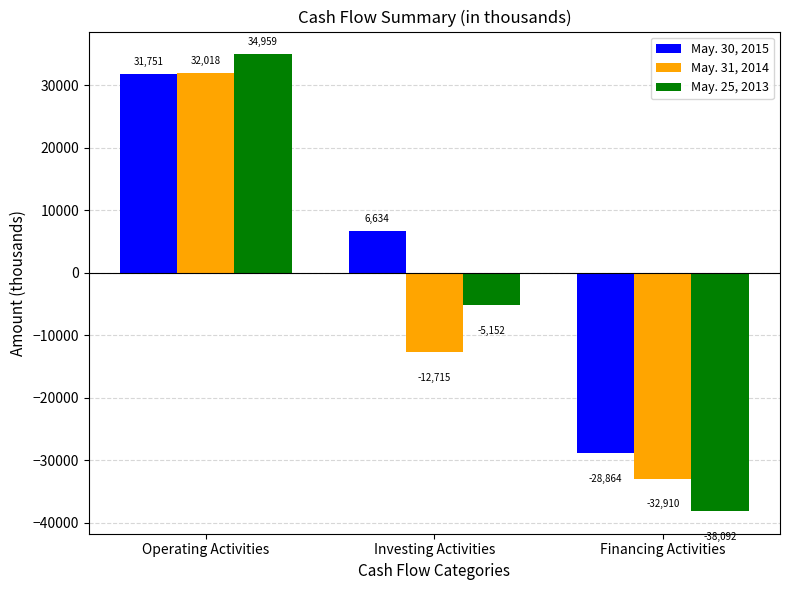

How many categories are shown in the chart?

3